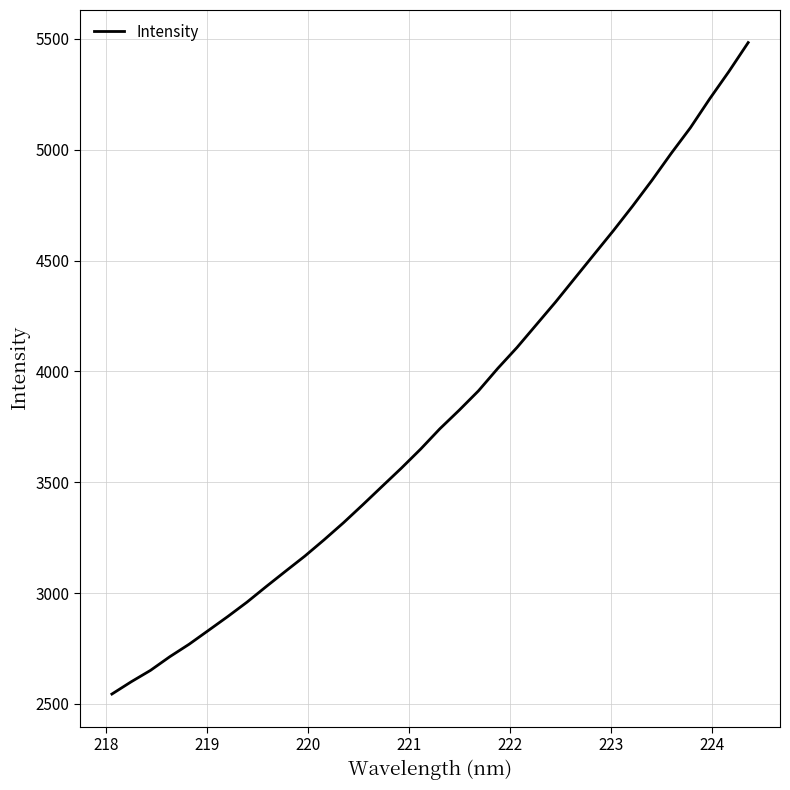

What is the smallest value displayed?

2544.9